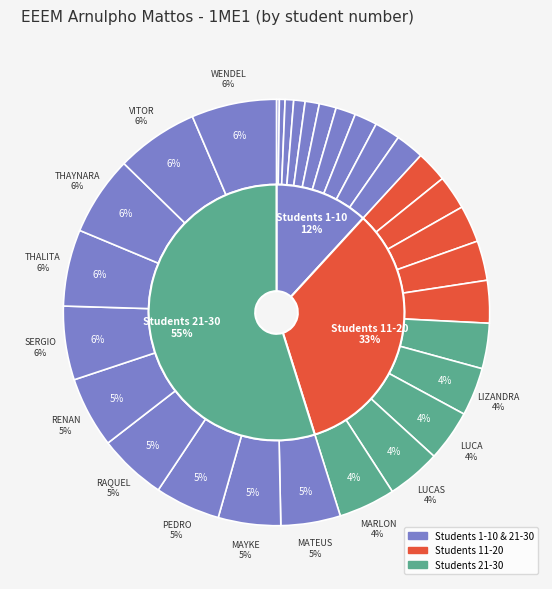

Does JOSUÉ DOS SANTOS GOULART represent more than half of the total?

No